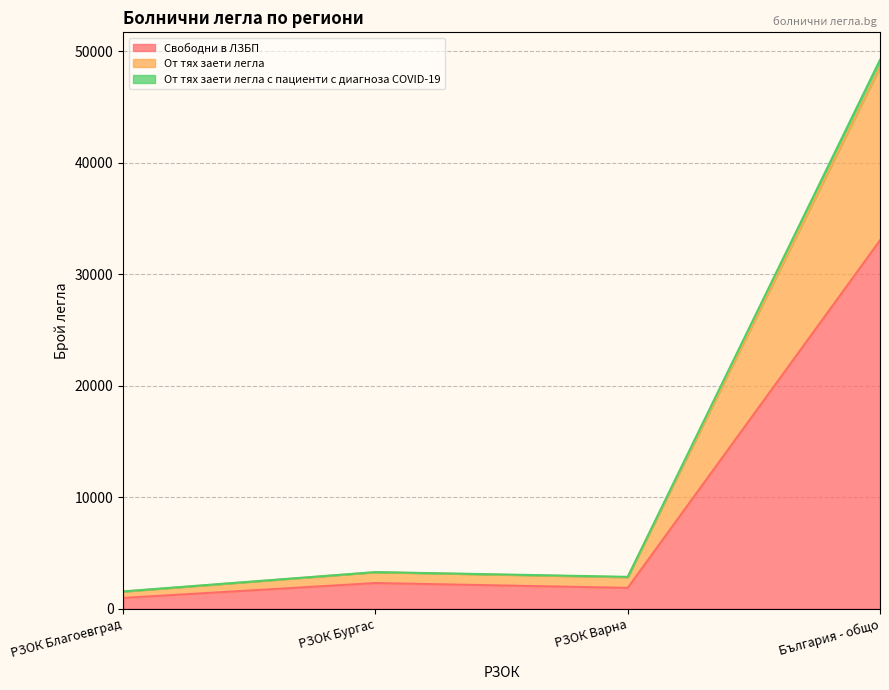

At which label does Свободни в ЛЗБП reach its minimum?

РЗОК Благоевград